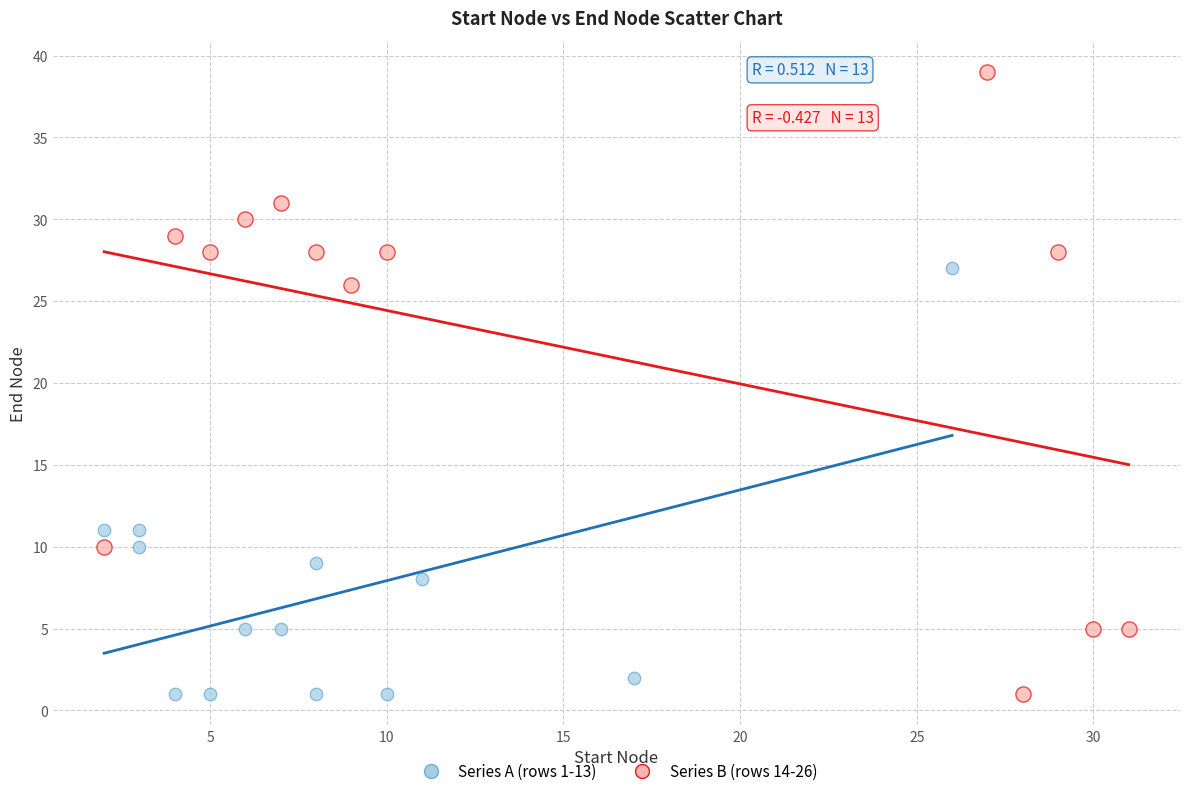

What are all the series names shown in the legend?

Series A (rows 1-13), Series B (rows 14-26)